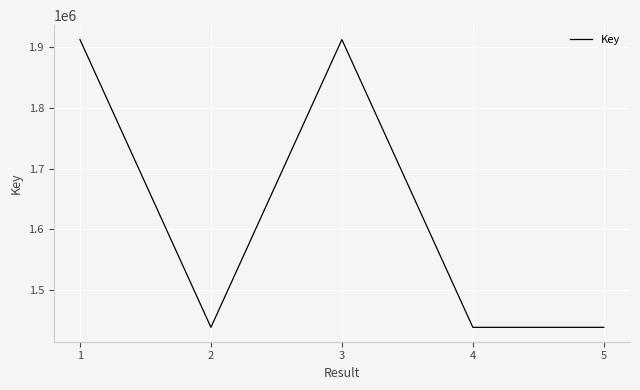

What is the difference between the maximum and second lowest values?

474839